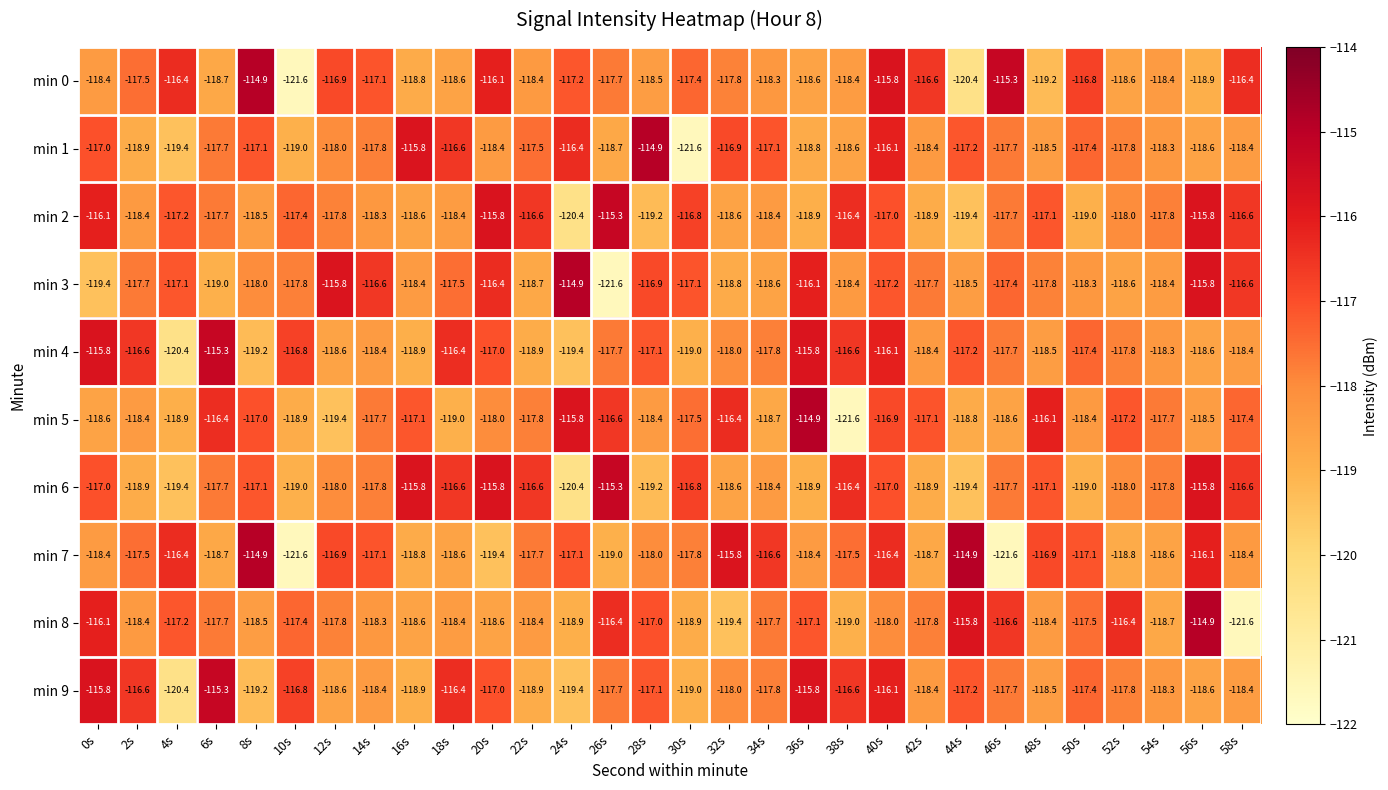

True or false: min 6 has a value of -190.0 at 32s.

False